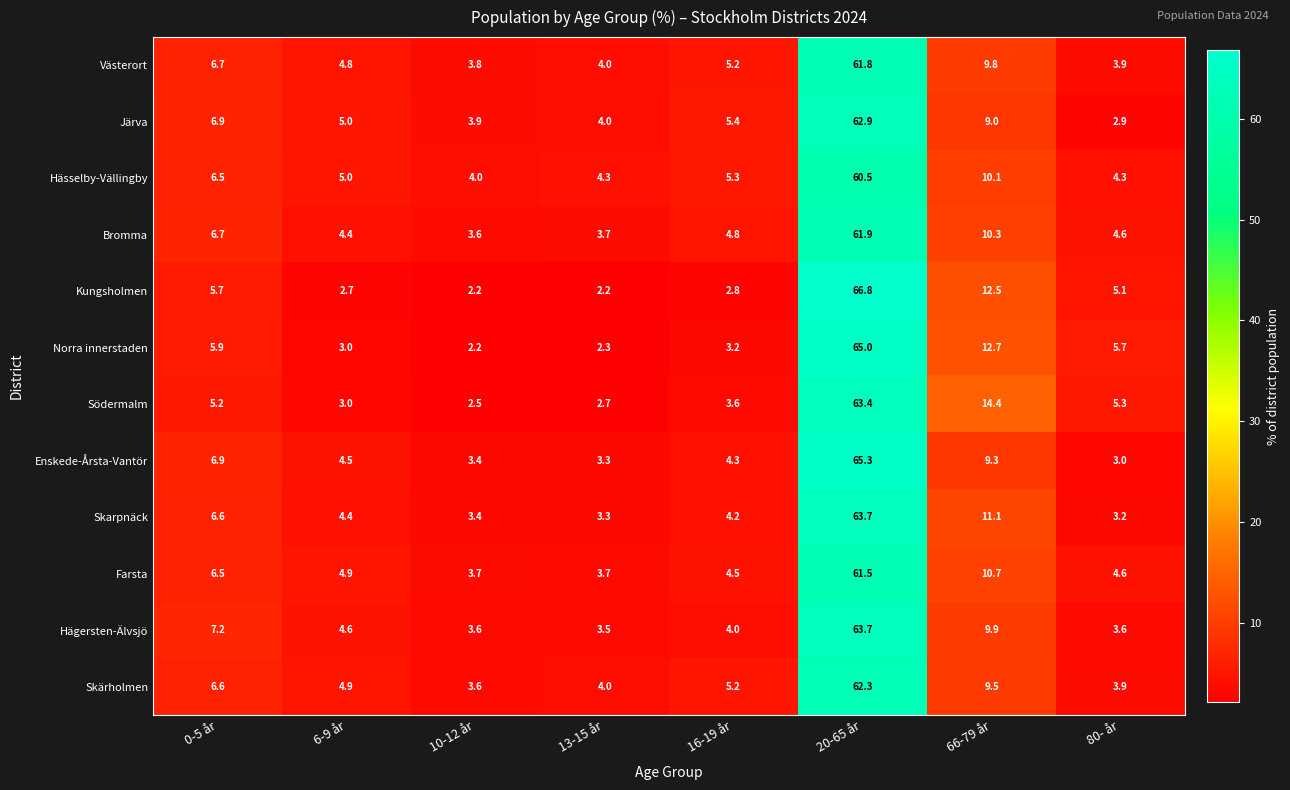

Where is Södermalm nearest to the value 32?

66-79 år